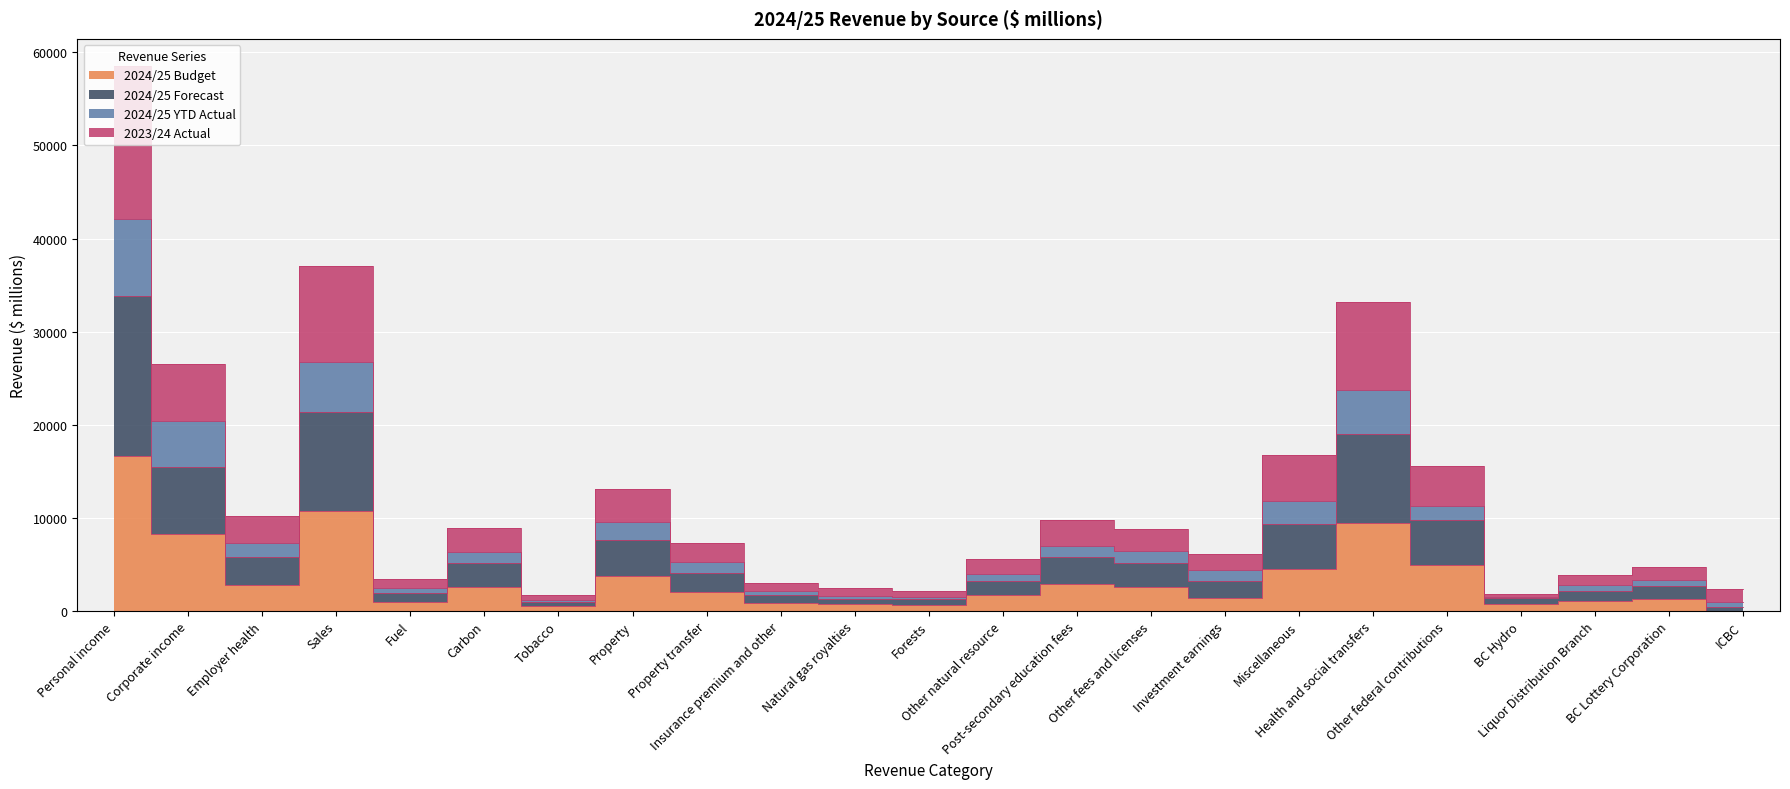

Reading left to right, what are all the values shown in this chart?

2024/25 Budget: Personal income=16638	Corporate income=8236	Employer health=2803	Sales=10762	Fuel=1020	Carbon=2565	Tobacco=510	Property=3779	Property transfer=2055	Insurance premium and other=846	Natural gas royalties=754	Forests=689	Other natural resource=1707	Post-secondary education fees=2937	Other fees and licenses=2531	Investment earnings=1424	Miscellaneous=4508	Health and social transfers=9475	Other federal contributions=4971	BC Hydro=712	Liquor Distribution Branch=1090	BC Lottery Corporation=1323	ICBC=0
2024/25 Forecast: Personal income=33789	Corporate income=15443	Employer health=5765	Sales=21324	Fuel=1989	Carbon=5123	Tobacco=960	Property=7628	Property transfer=4135	Insurance premium and other=1717	Natural gas royalties=1327	Forests=1272	Other natural resource=3209	Post-secondary education fees=5814	Other fees and licenses=5162	Investment earnings=3237	Miscellaneous=9316	Health and social transfers=19019	Other federal contributions=9756	BC Hydro=1424	Liquor Distribution Branch=2166	BC Lottery Corporation=2646	ICBC=400
2024/25 YTD Actual: Personal income=42080	Corporate income=20409	Employer health=7334	Sales=26721	Fuel=2507	Carbon=6295	Tobacco=1202	Property=9526	Property transfer=5270	Insurance premium and other=2148	Natural gas royalties=1600	Forests=1523	Other natural resource=3932	Post-secondary education fees=6972	Other fees and licenses=6416	Investment earnings=4412	Miscellaneous=11772	Health and social transfers=23762	Other federal contributions=11282	BC Hydro=1538	Liquor Distribution Branch=2746	BC Lottery Corporation=3290	ICBC=974
2023/24 Actual: Personal income=58523	Corporate income=26494	Employer health=10220	Sales=37051	Fuel=3489	Carbon=8937	Tobacco=1679	Property=13131	Property transfer=7263	Insurance premium and other=3001	Natural gas royalties=2423	Forests=2180	Other natural resource=5595	Post-secondary education fees=9812	Other fees and licenses=8843	Investment earnings=6130	Miscellaneous=16760	Health and social transfers=33152	Other federal contributions=15626	BC Hydro=1861	Liquor Distribution Branch=3894	BC Lottery Corporation=4719	ICBC=2373